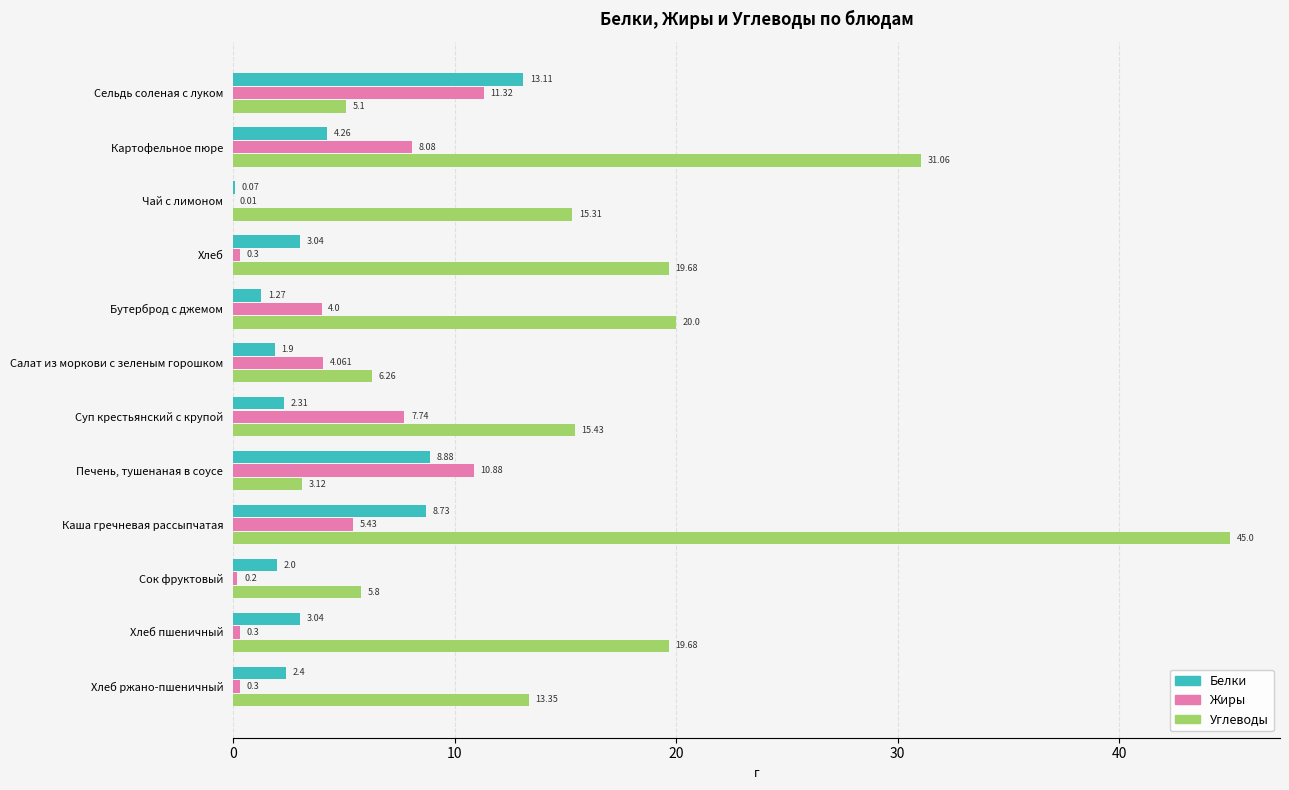

Which series has the largest range (max minus min)?

Углеводы